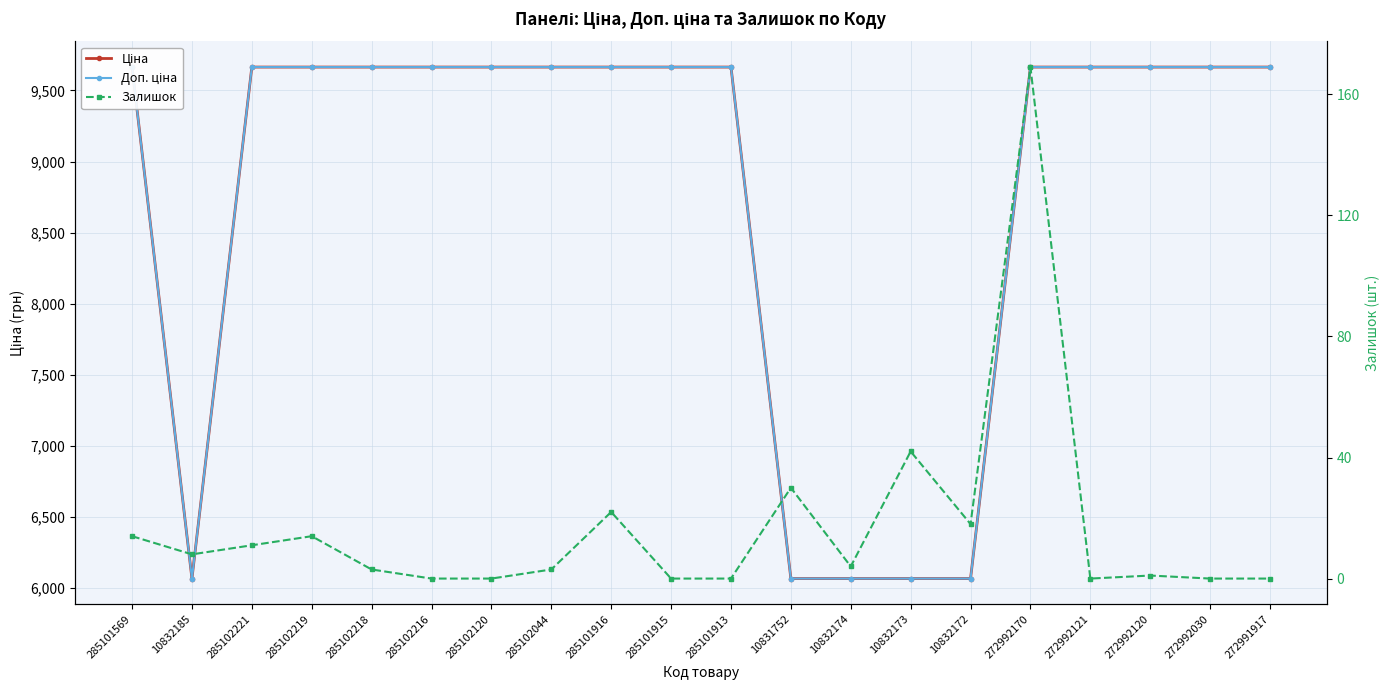

What is the approximate value of Ціна at 285102216?

9664.7